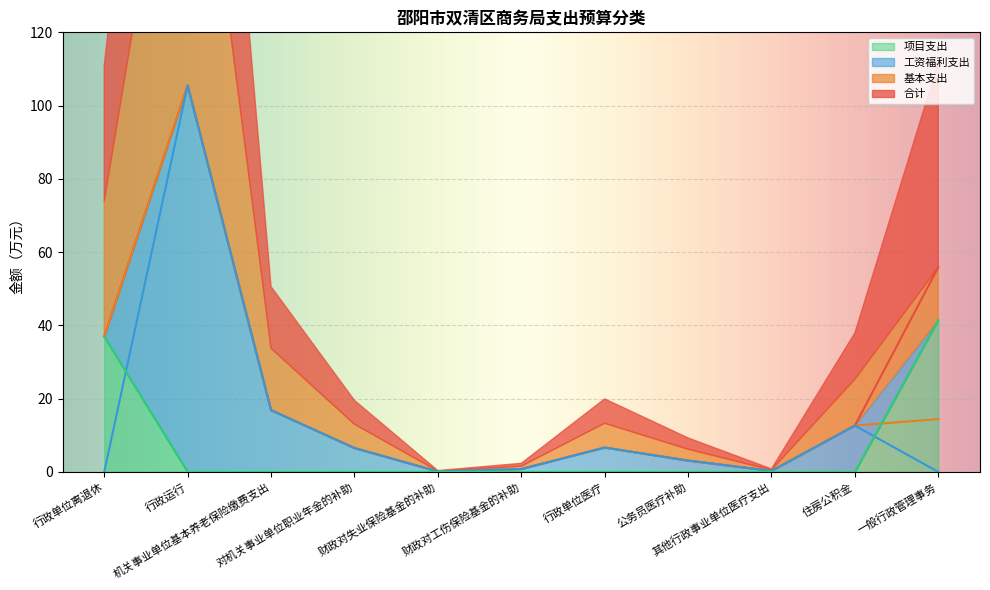

True or false: 基本支出 has a value of 0.2 at 其他行政事业单位医疗支出.

False